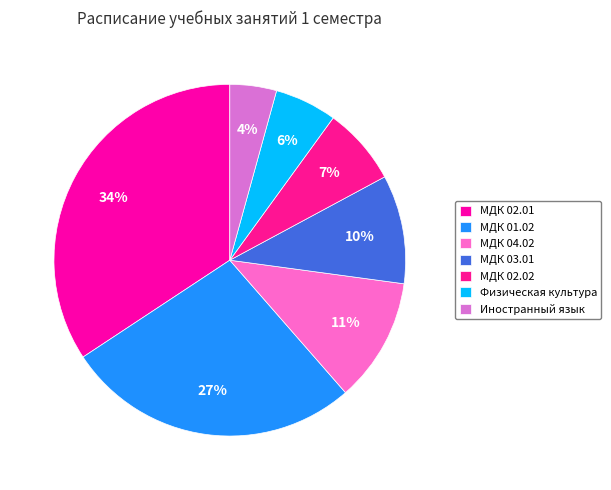

To the nearest percent, what percentage of the pie is Физическая культура?

6%